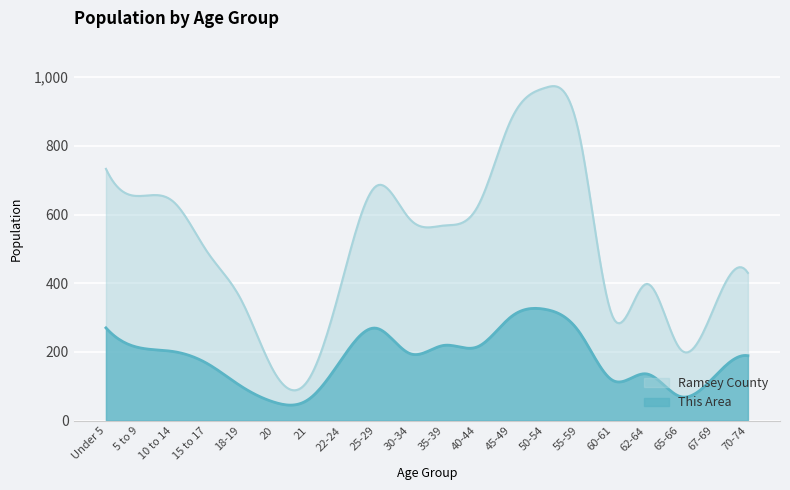

How many interior local valleys does the Ramsey County series have?

4